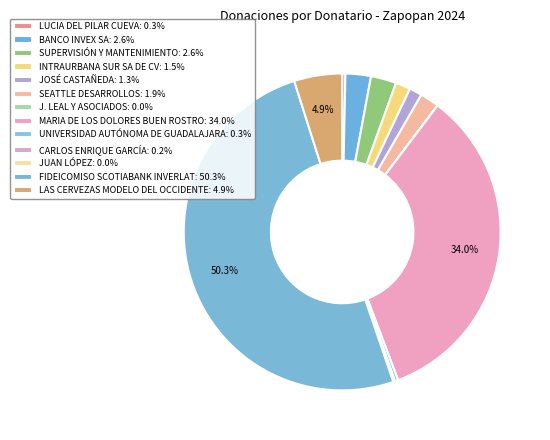

Does FIDEICOMISO SCOTIABANK INVERLAT account for over 50% of the chart?

Yes